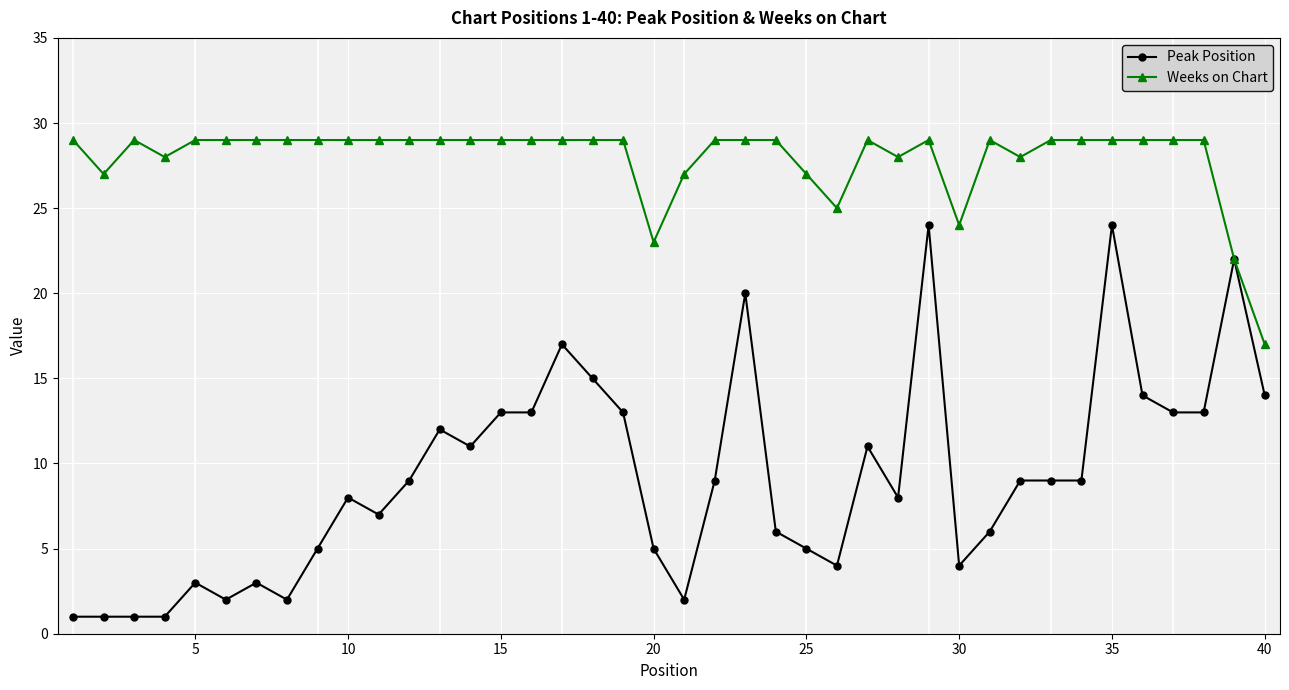

At how many categories does at least one series exceed 19?

39